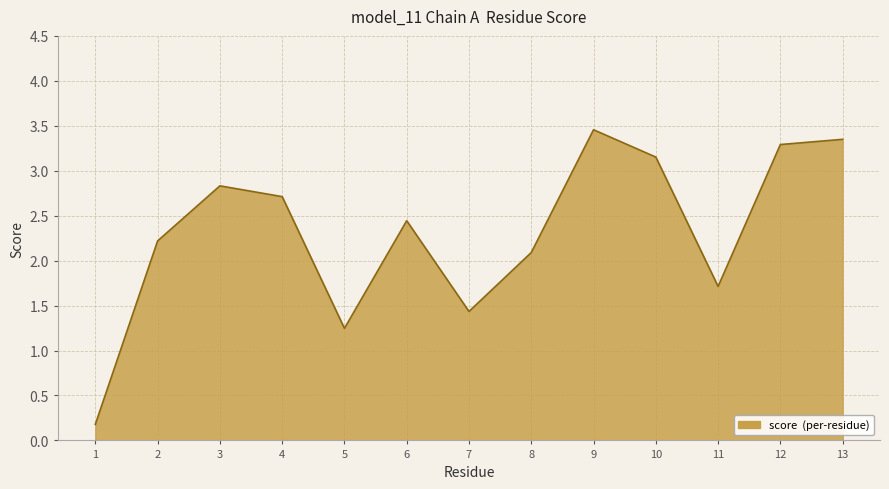

What is the change in value from 2 to 3?

+0.6